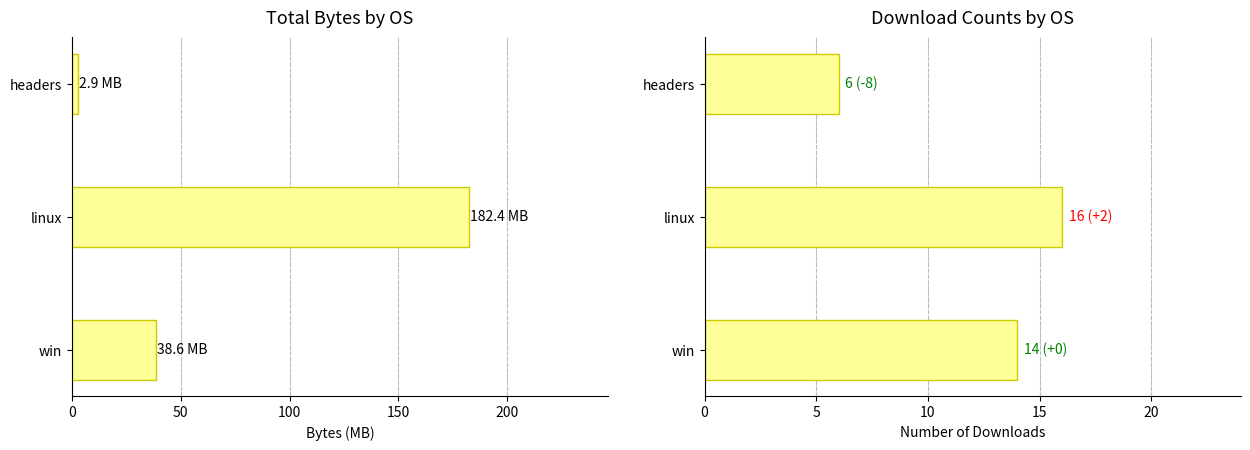

How many data points in Total Bytes (MB) are less than 38?

1